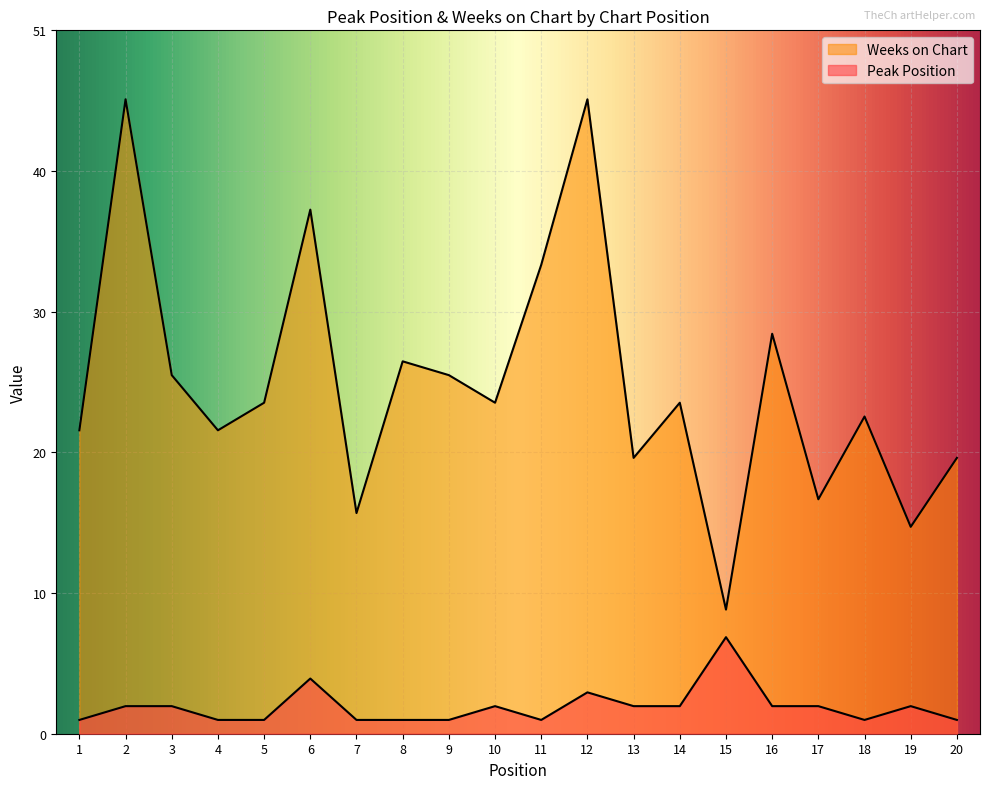

Rank the series by their average value, from highest to lowest.

Weeks on Chart, Peak Position